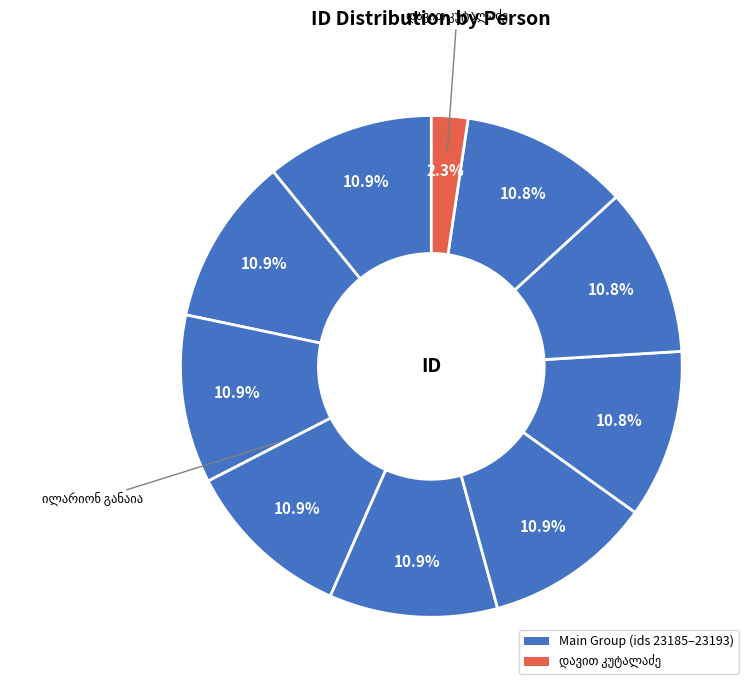

How many segments does this pie chart have?

10